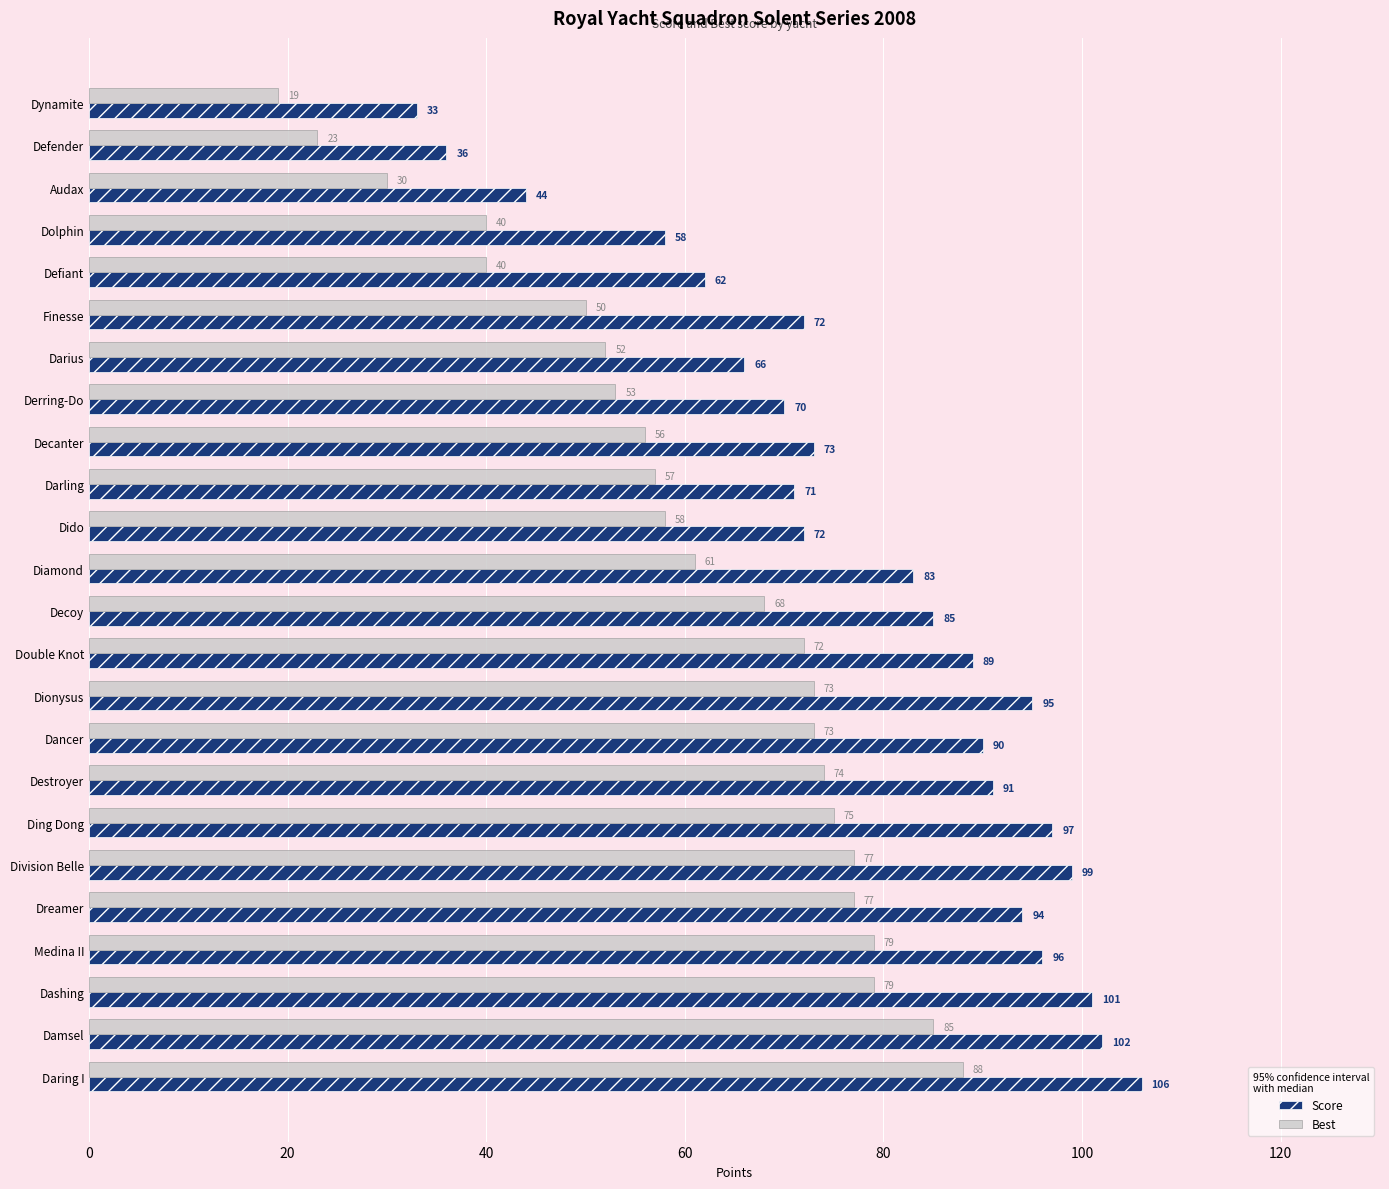

Which series changed the most between Dashing and Daring I?

Best